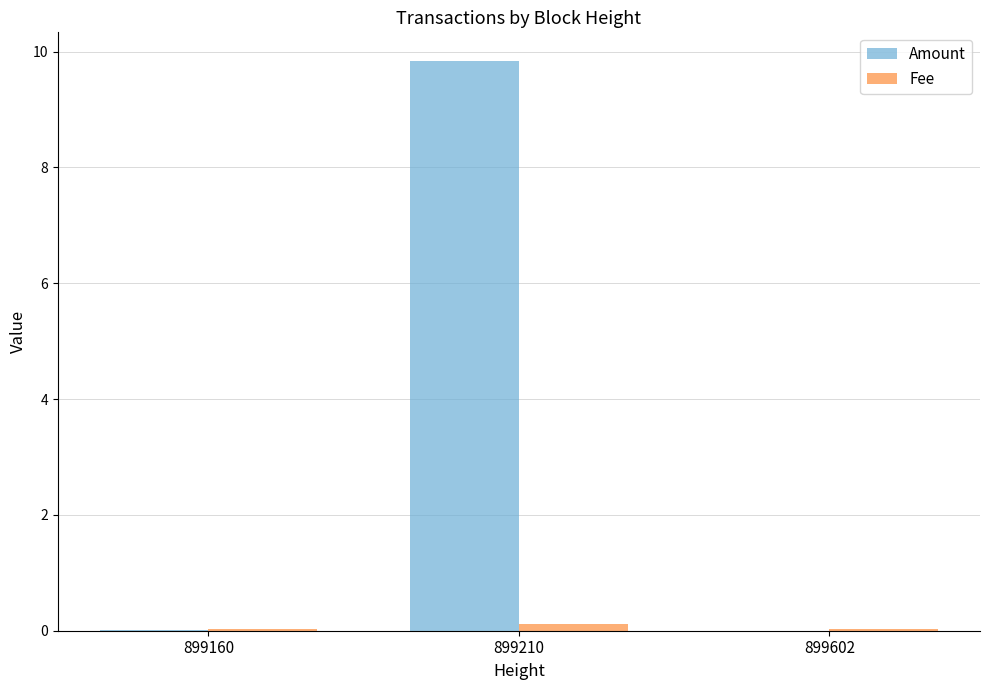

Which series has the largest range (max minus min)?

Amount